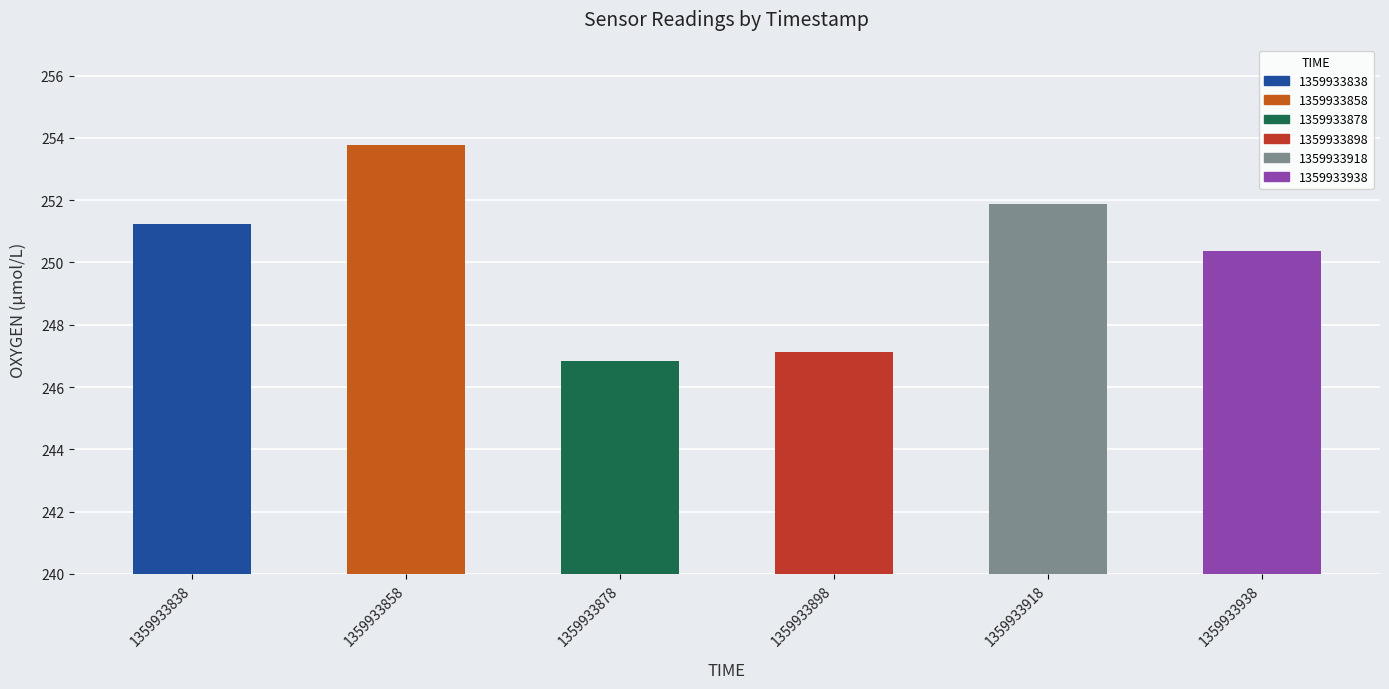

Where is the data nearest to the value 250?

1359933938